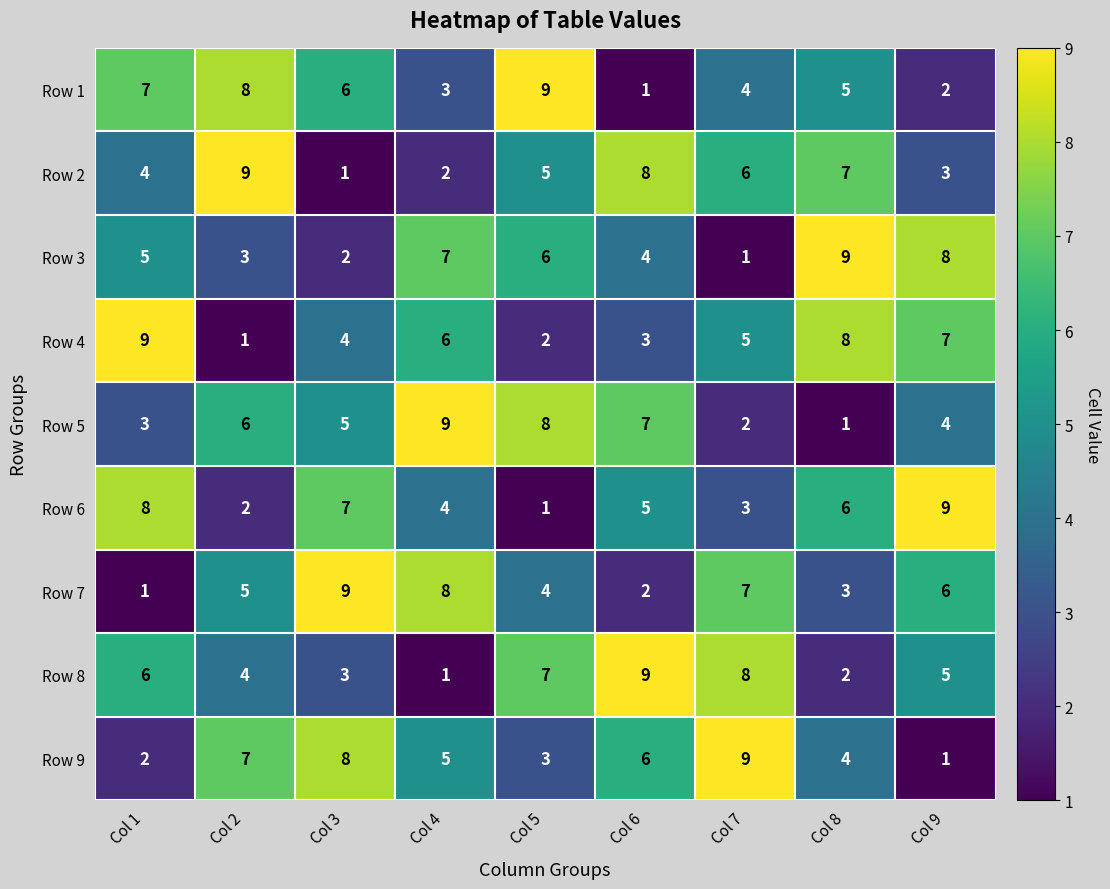

Where does the Row 8 series first go above 5?

Col 1